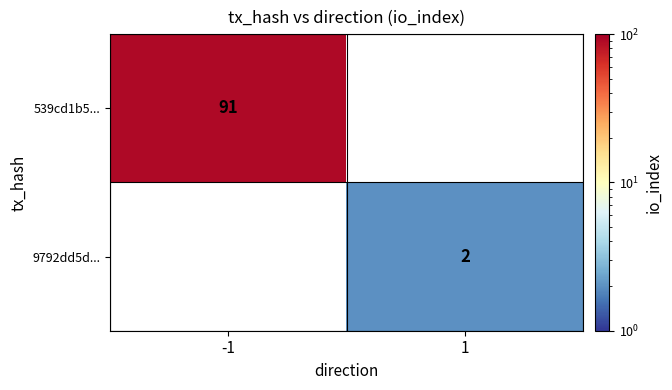

The 9792dd5d... series shows 2 at 1. True or false?

True